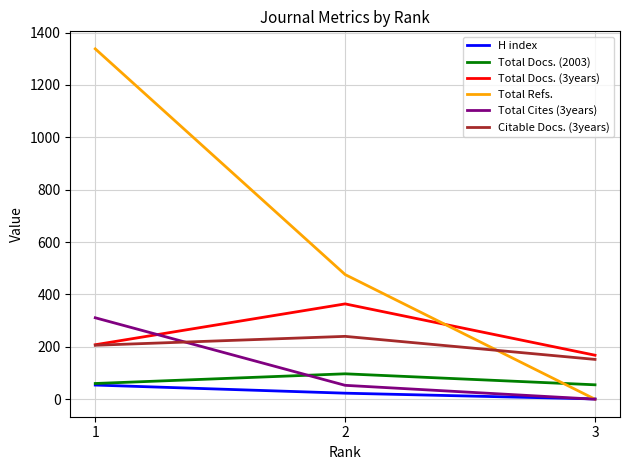

Is this an area chart (filled region under the line)?

No